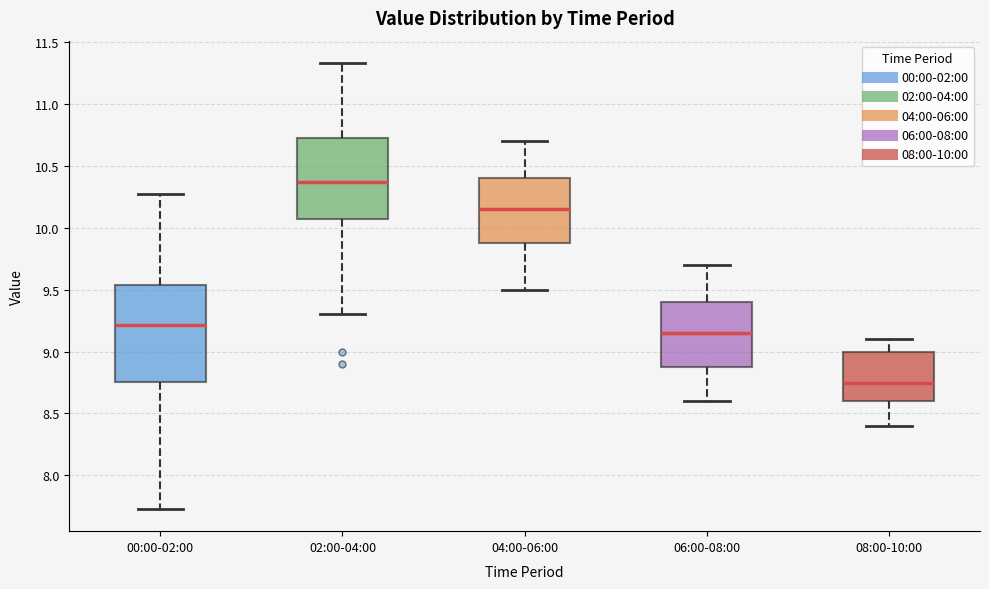

Which box has the highest median line?

02:00-04:00